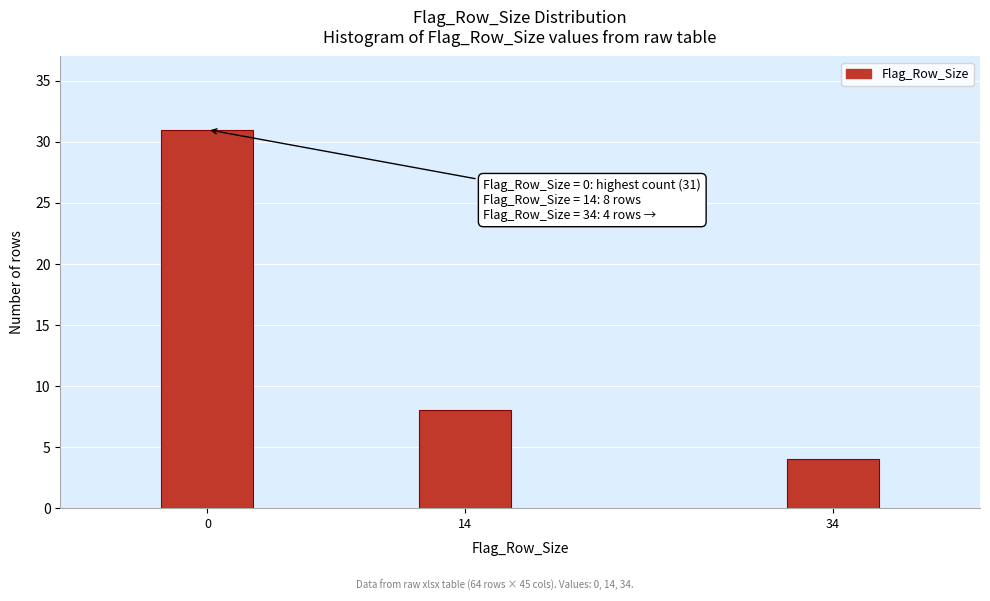

Reading left to right, extract all data points from this chart.

31	8	4